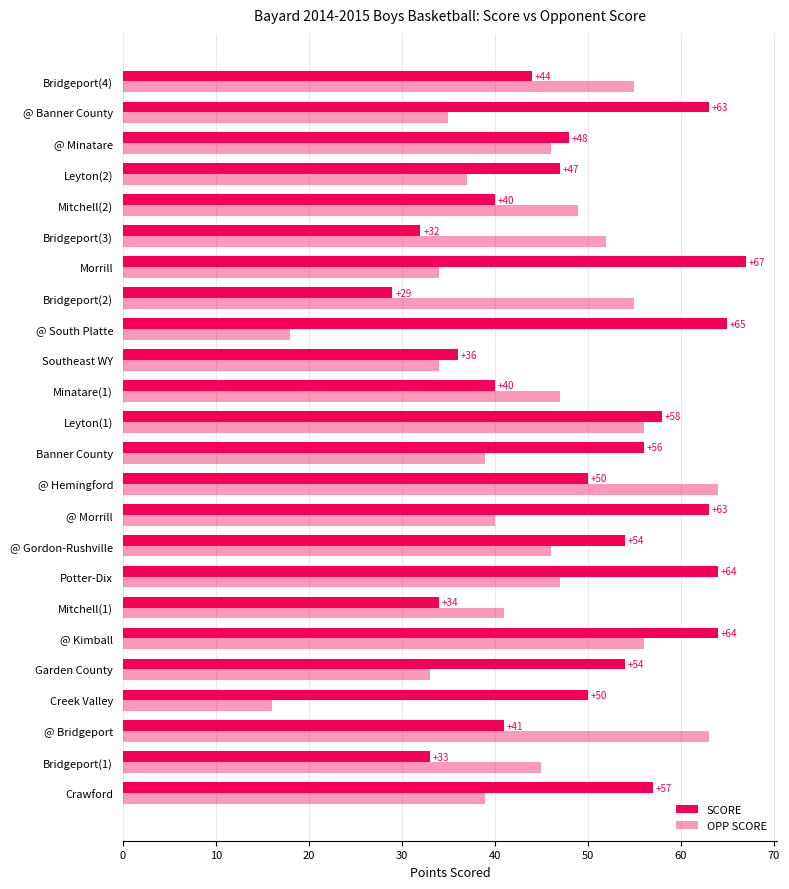

How many values in the OPP SCORE series exceed 46?

10